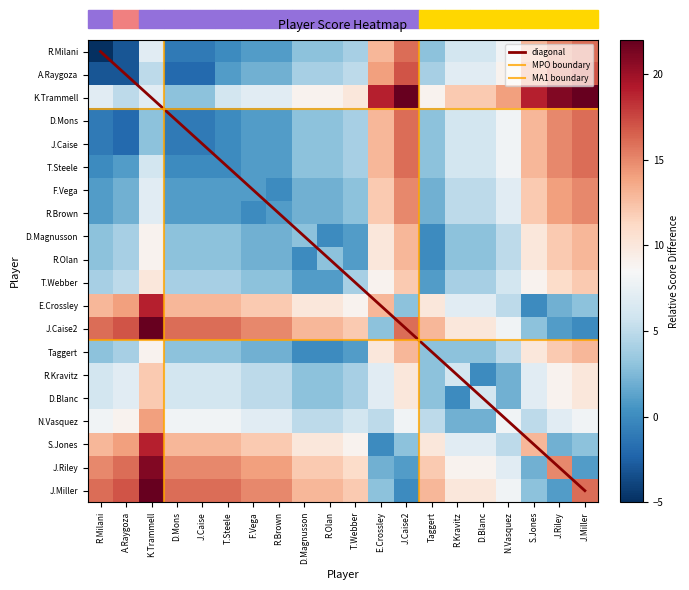

At which label does Justin Caise DUP first exceed 13?

R.Milani